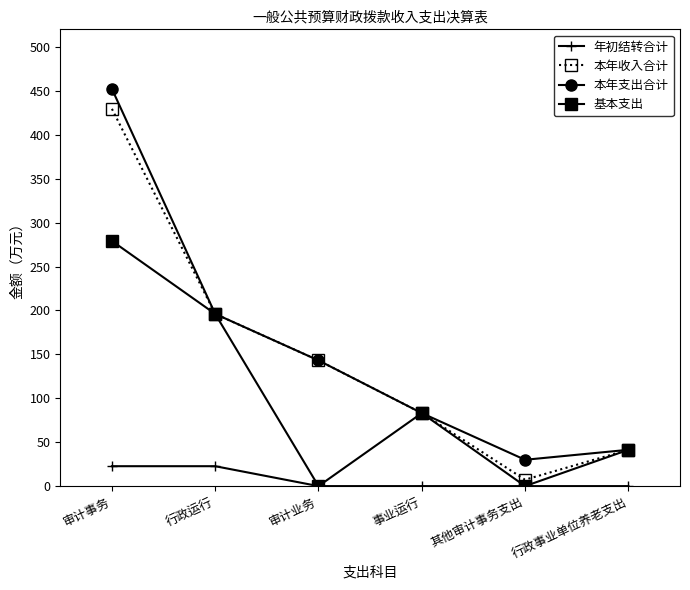

Rank the series at 审计事务 from lowest to highest value.

年初结转合计, 基本支出, 本年收入合计, 本年支出合计